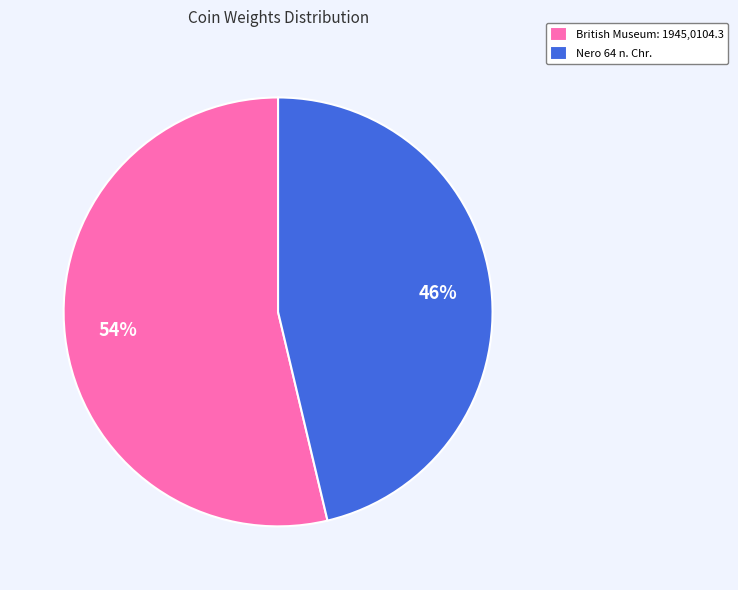

To the nearest percent, what is the average slice percentage?

50%